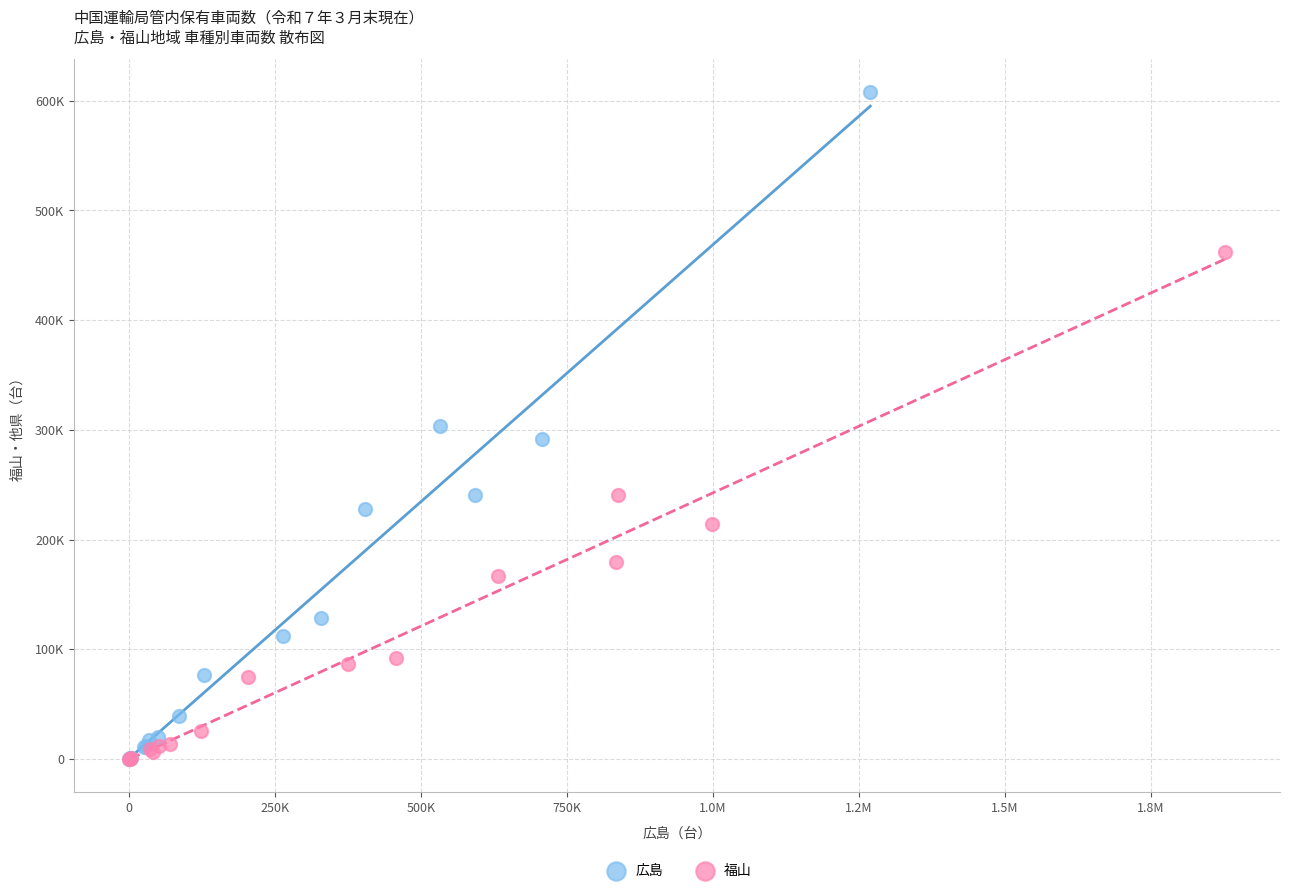

What are all the series names shown in the legend?

広島, 福山